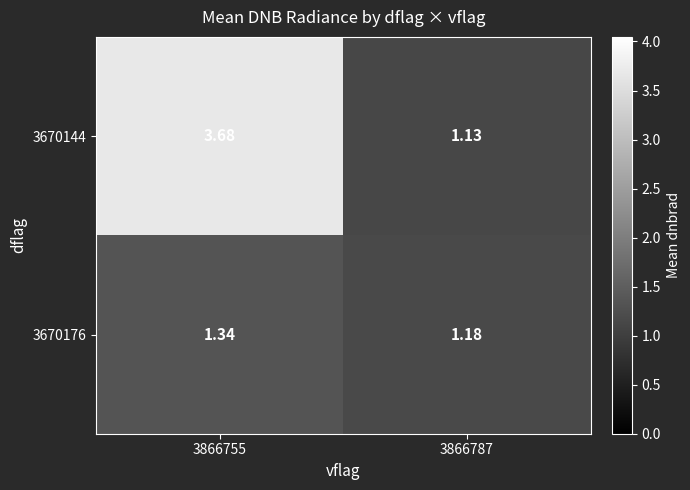

List the series in order of their overall mean, lowest first.

3670176, 3670144